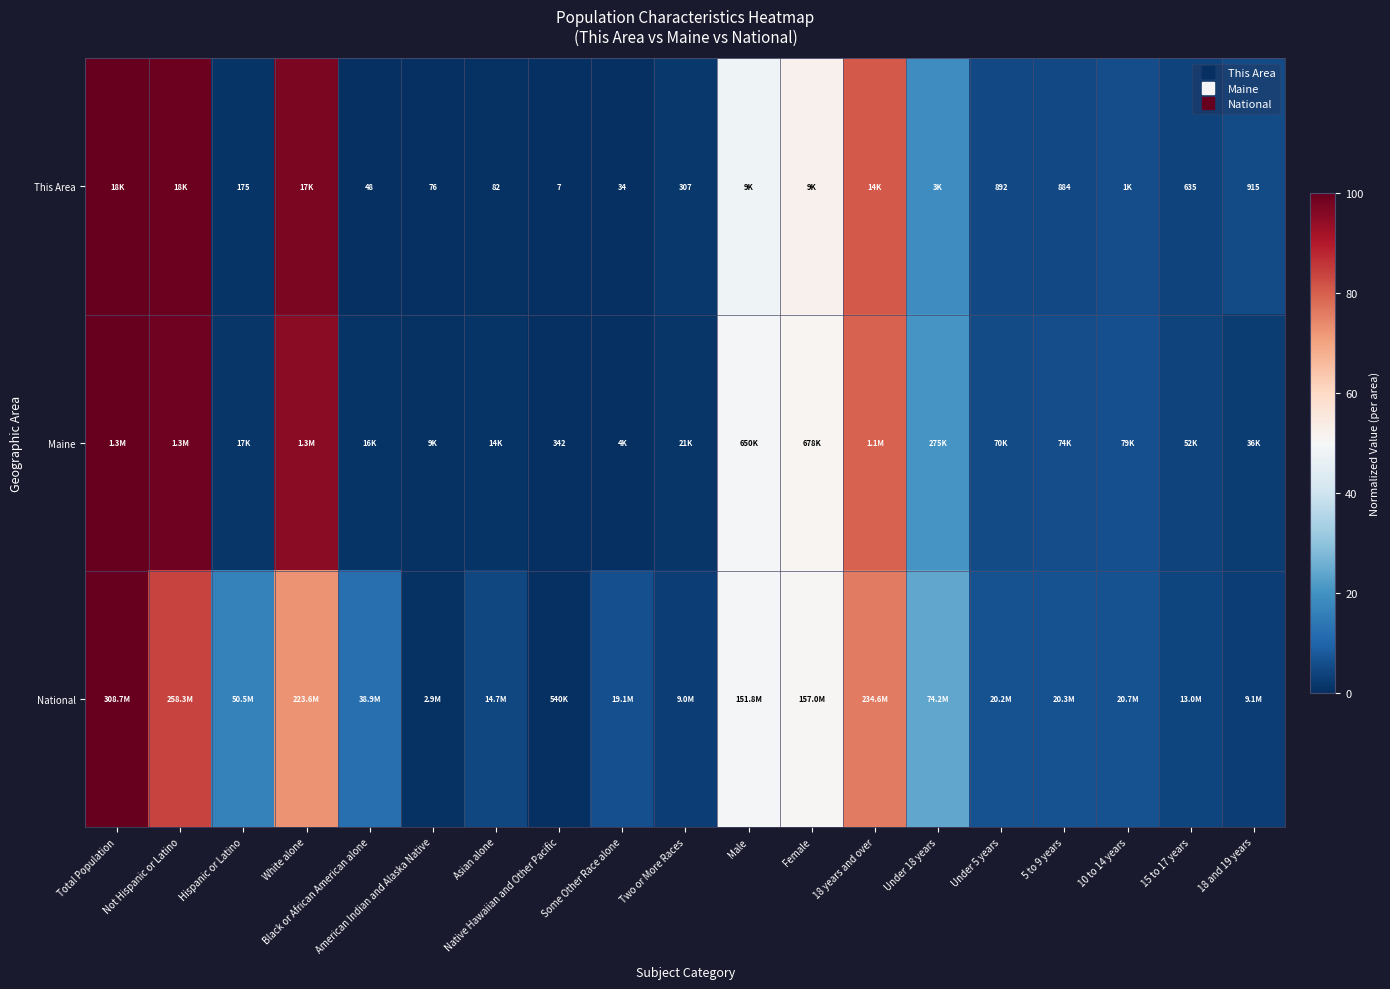

What is the difference between the highest and lowest values at 18 and 19 years?

2.4